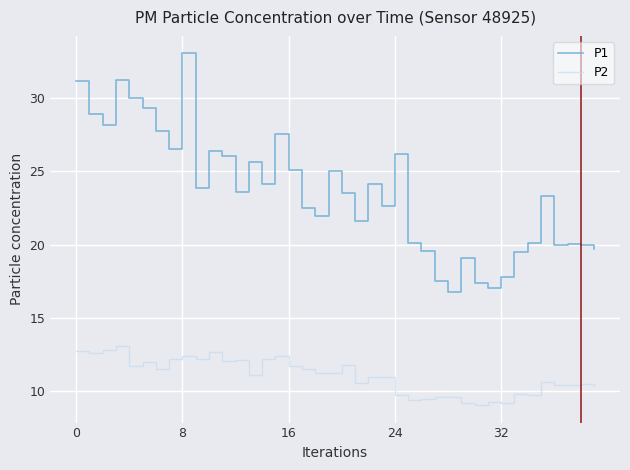

List the series in order of their peak value, highest first.

P1, P2